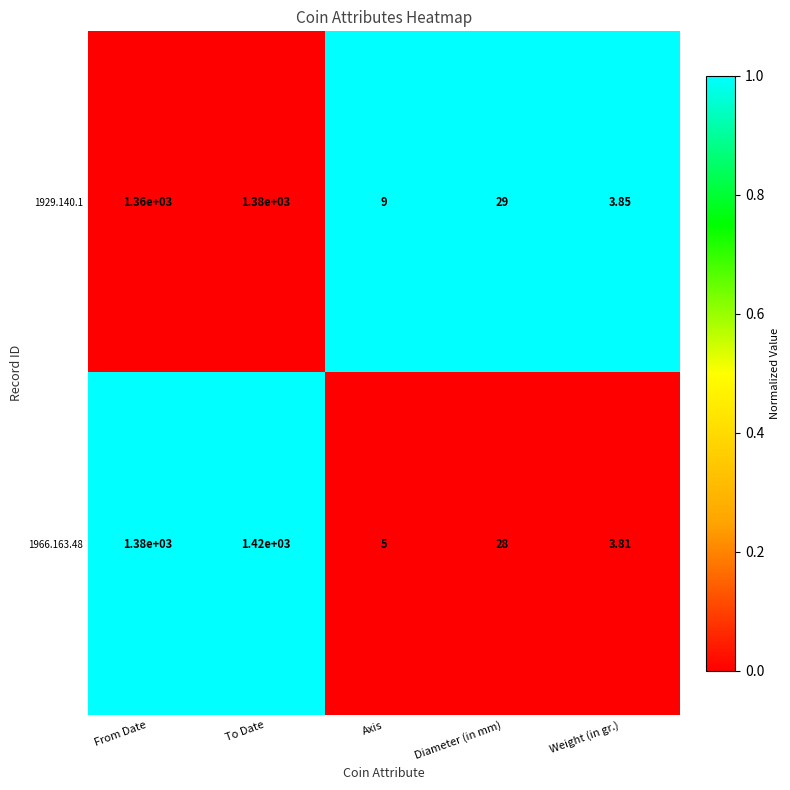

Where is 1929.140.1 nearest to the value 691?

Diameter (in mm)